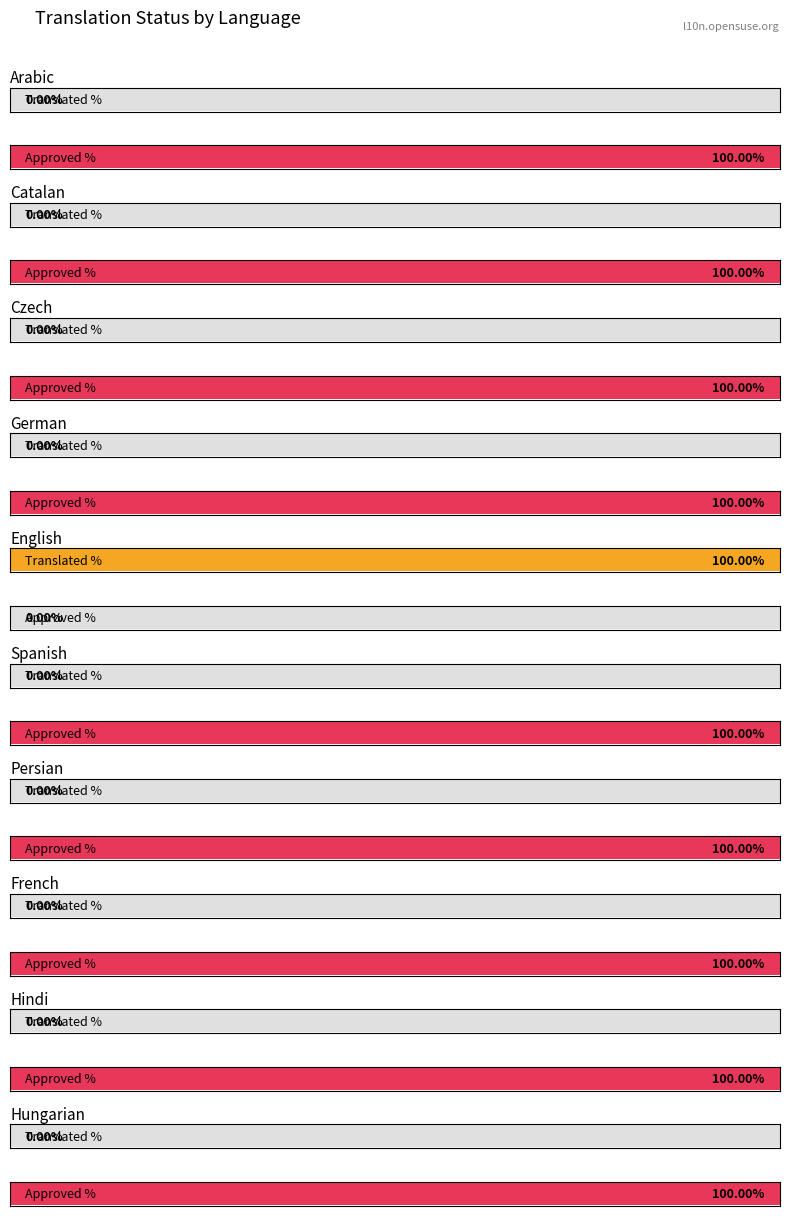

What is the label of the 11th bar from the right?

Japanese